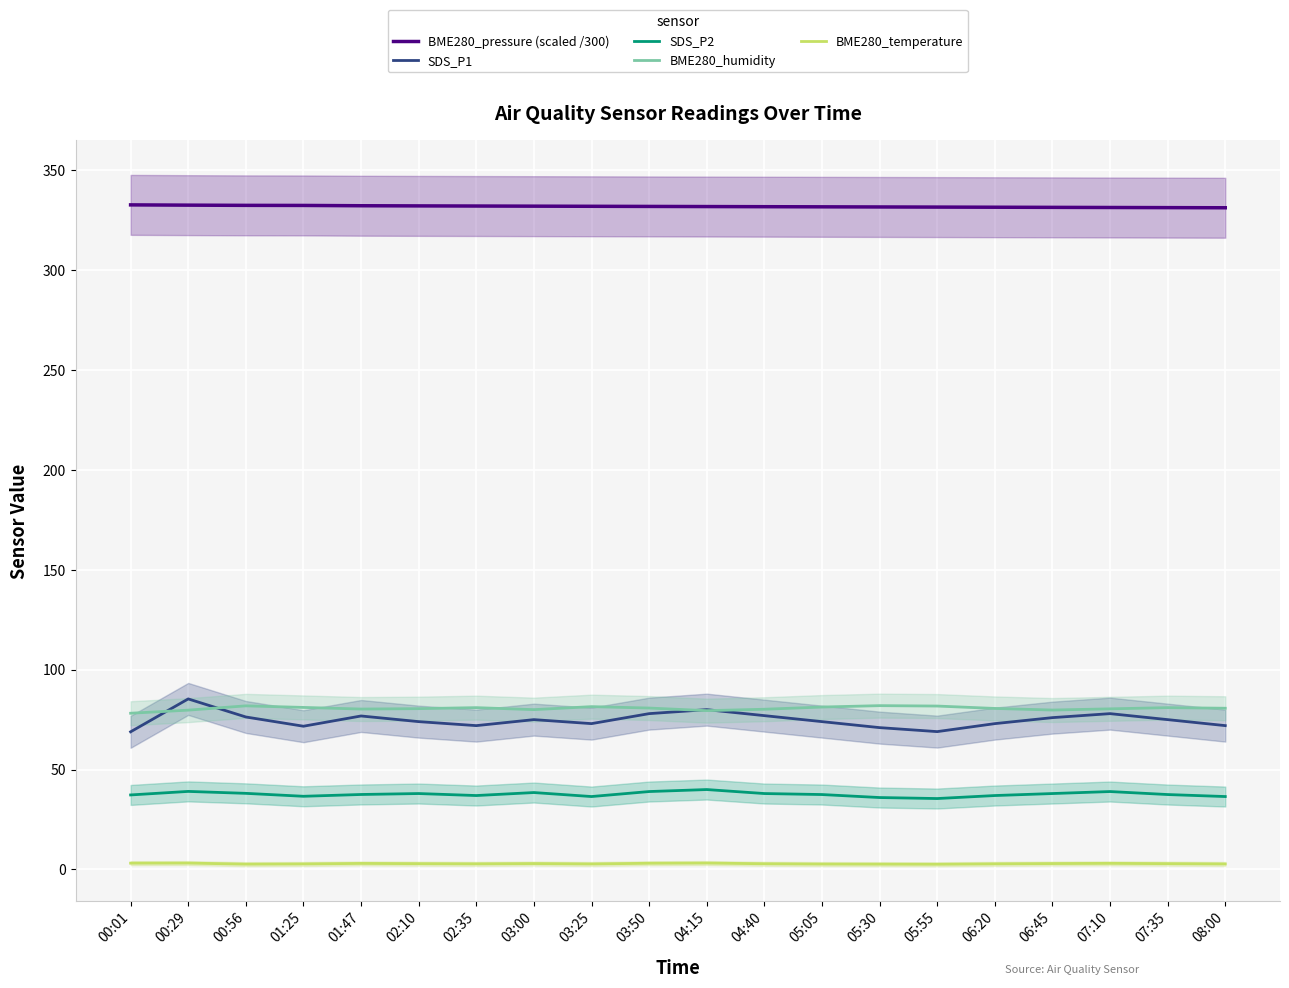

What is the minimum value shown in the chart?

2.6